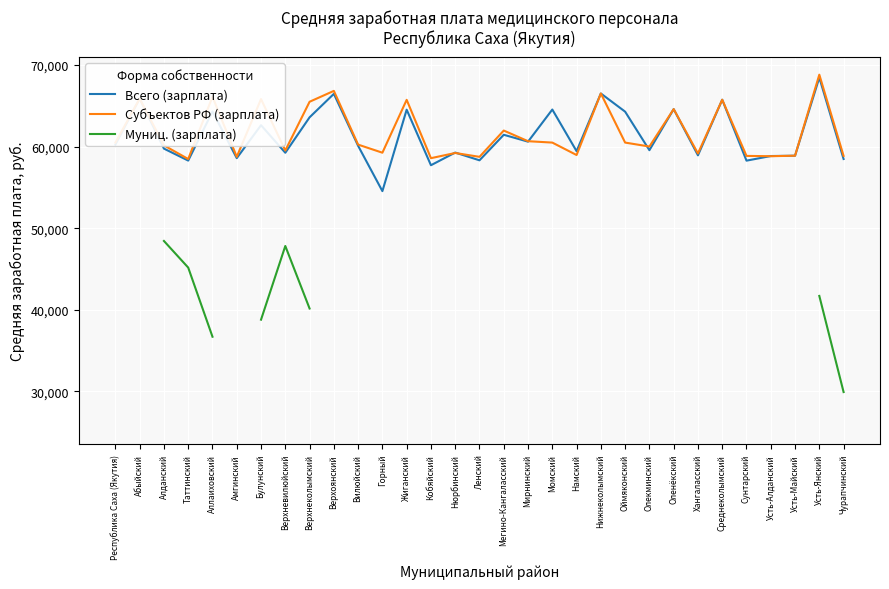

True or false: Всего (зарплата) has more than 1 points higher than both neighbors.

True